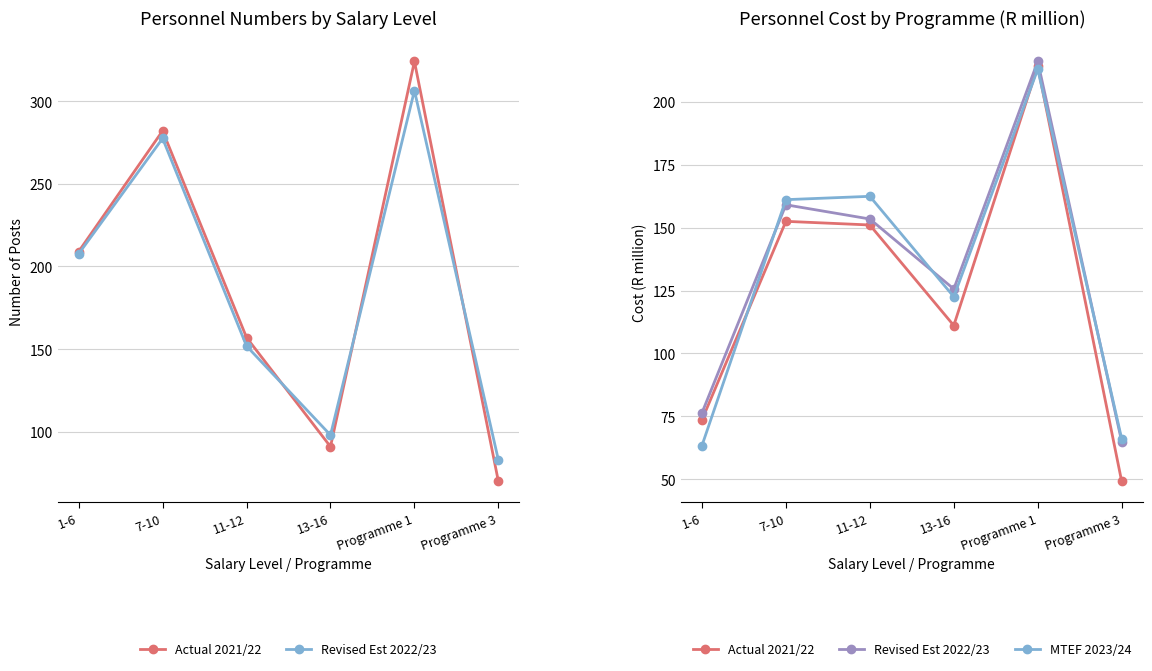

What is the total value across all series at 1-6?

213.4